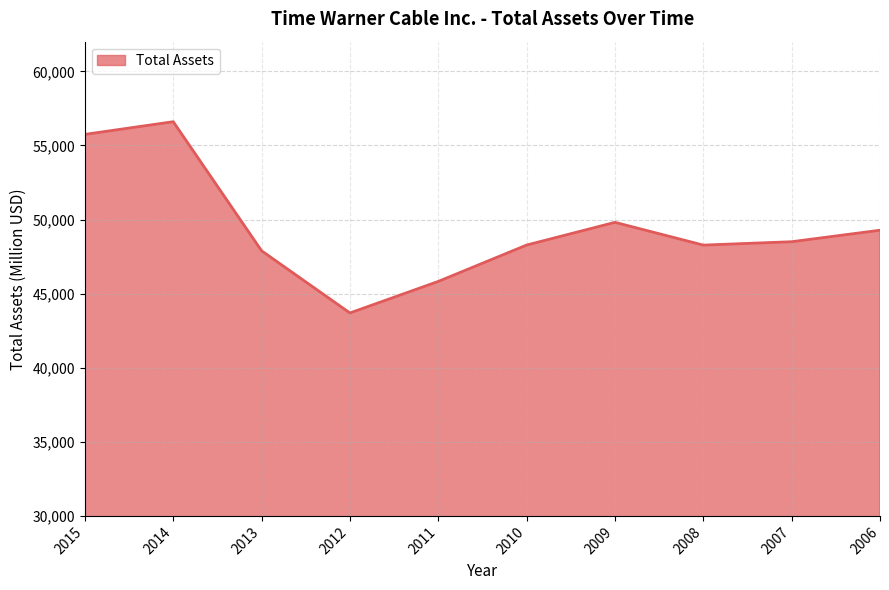

Is it true that the value at 2009 is 20085?

False